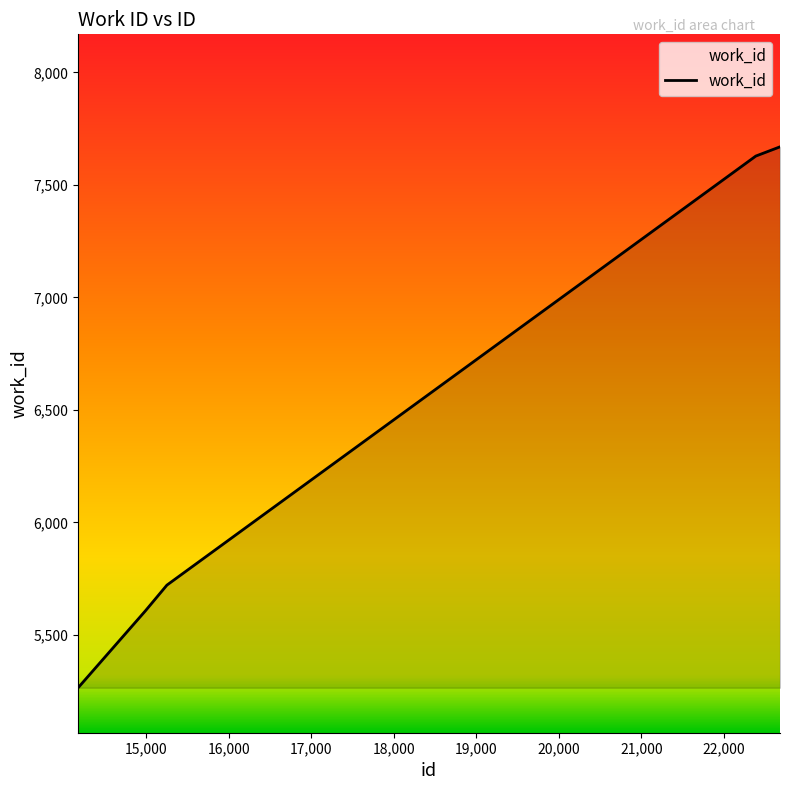

What is the difference between the maximum and minimum values?

2404